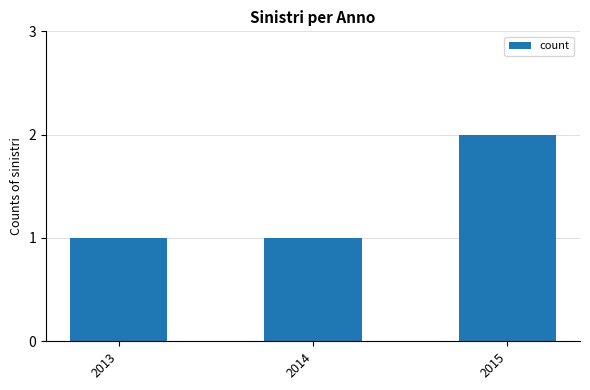

Approximately how many times larger is the value at 2014 compared to 2015?

0.5